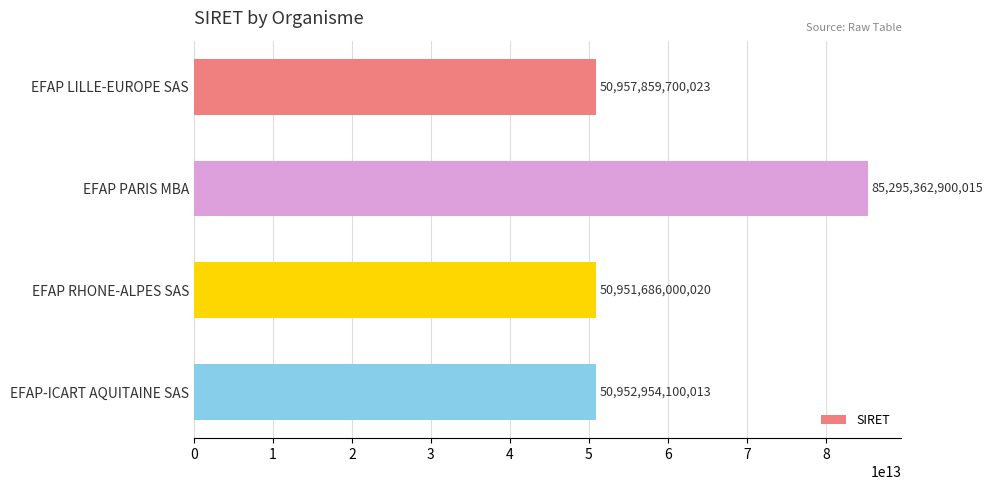

The chart shows a value of 15665259923670 at EFAP-ICART AQUITAINE SAS. True or false?

False